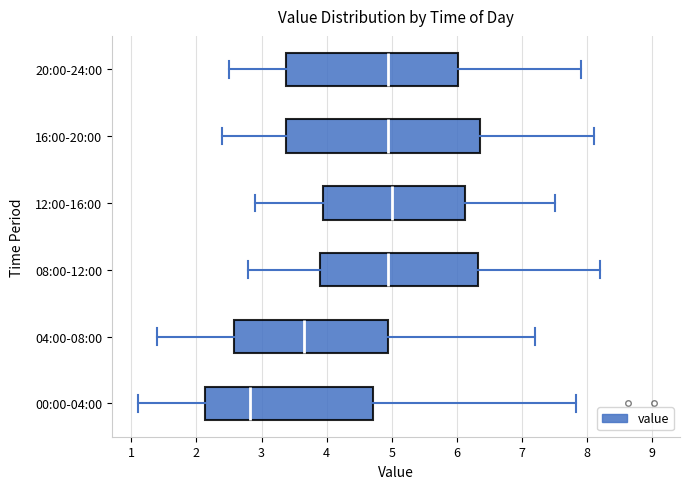

Reading bottom to top, transcribe this box plot: for each box, give where its median line is, the range the box spans, and where its two whiskers end, as read against the x-axis. The values are not printed on the chart, so give them approximately, as read against the axis.

00:00-04:00: median 2.8, box 2.1 to 4.7, whiskers 1.1 to 7.8
04:00-08:00: median 3.7, box 2.6 to 5.0, whiskers 1.4 to 7.2
08:00-12:00: median 5.0, box 3.9 to 6.3, whiskers 2.8 to 8.2
12:00-16:00: median 5.0, box 4.0 to 6.1, whiskers 2.9 to 7.5
16:00-20:00: median 5.0, box 3.4 to 6.4, whiskers 2.4 to 8.1
20:00-24:00: median 5.0, box 3.4 to 6.0, whiskers 2.5 to 7.9